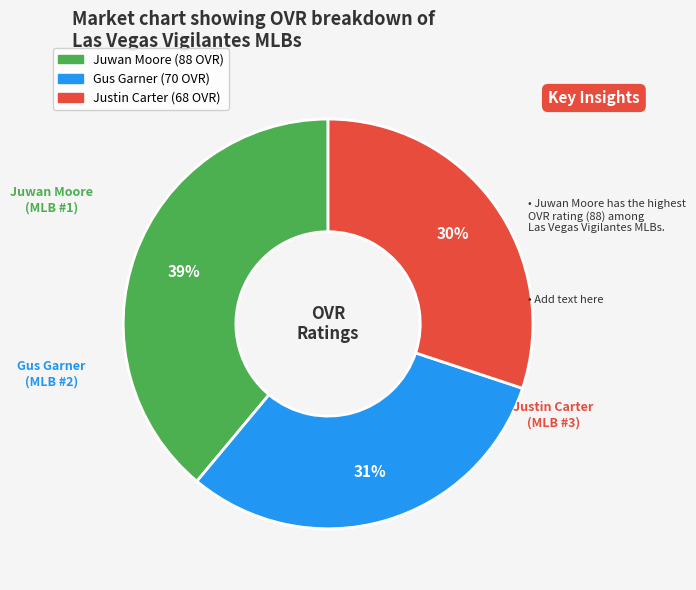

To the nearest percent, what portion does Juwan Moore represent?

39%